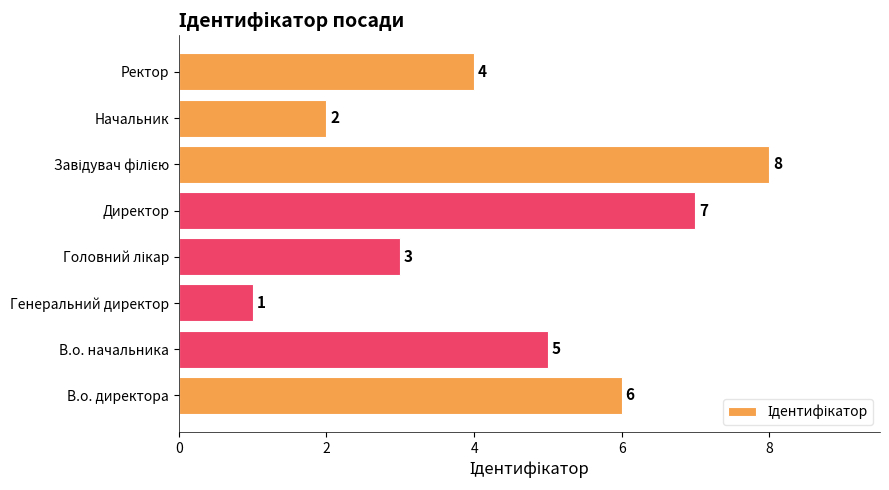

True or false: the data shows 2 at В.о. директора.

False